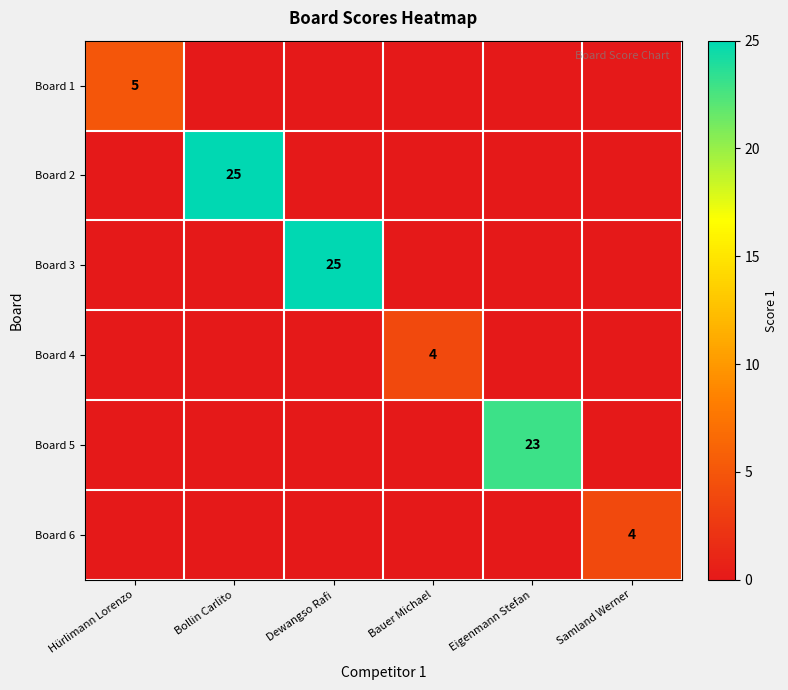

True or false: Board 2 has a value of 16 at Bollin Carlito.

False